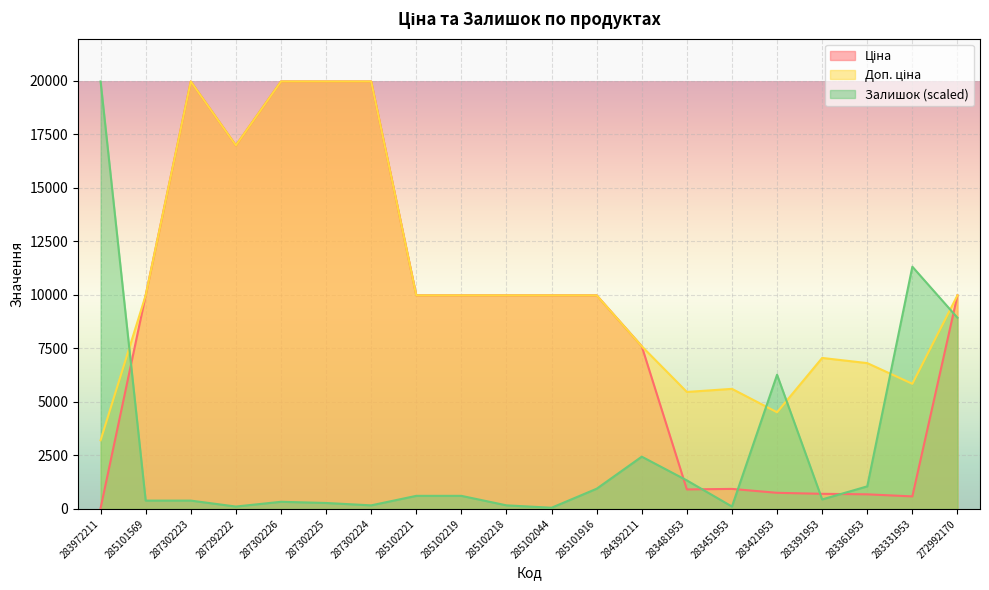

Rank the series by their average value, from lowest to highest.

Залишок, Ціна, Доп. ціна